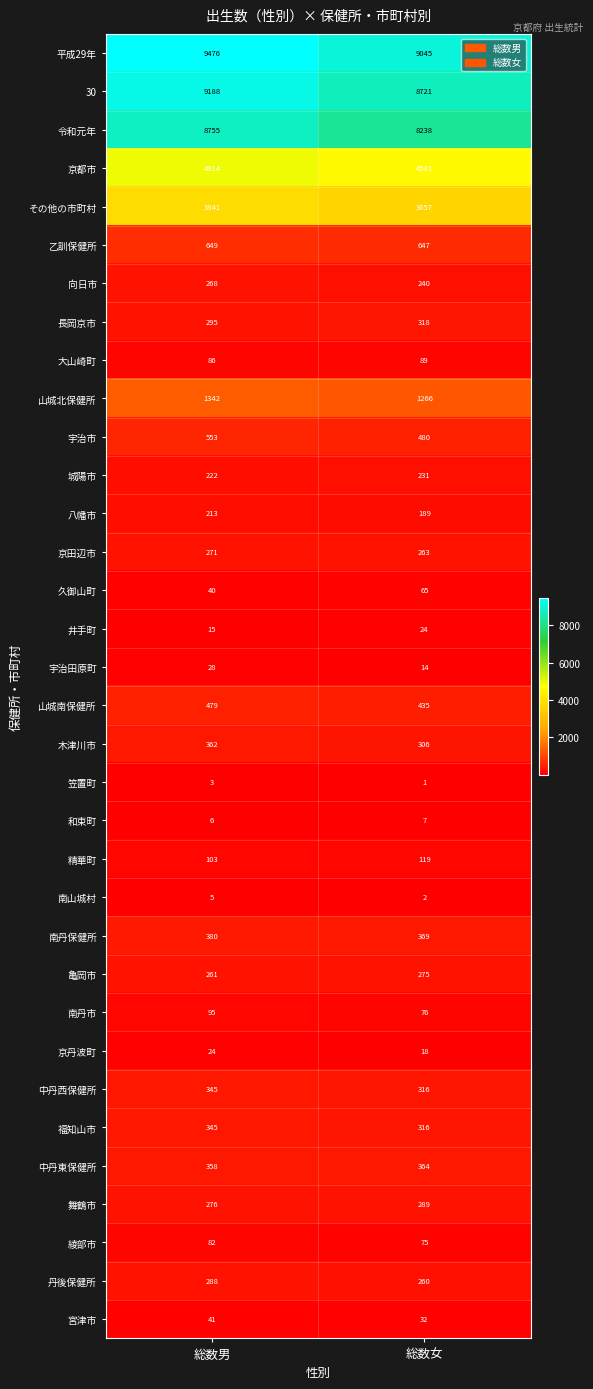

What is the sum of the 井手町 values at 総数女 and 総数男?

39